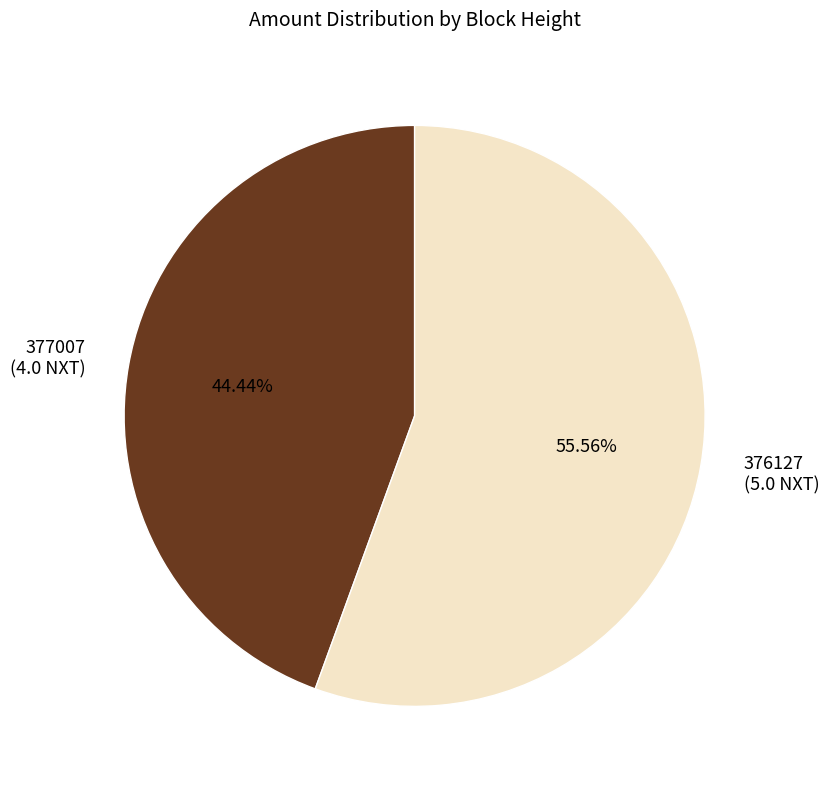

What portion of the pie excludes 377007?

55.6%